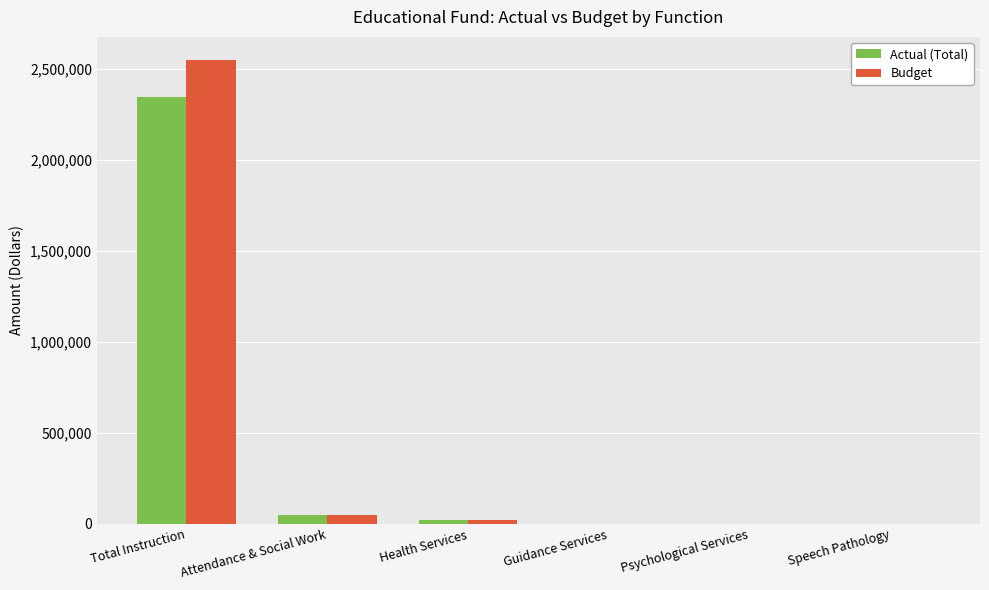

Where does the Actual (Total) series first go above 21268?

Total Instruction